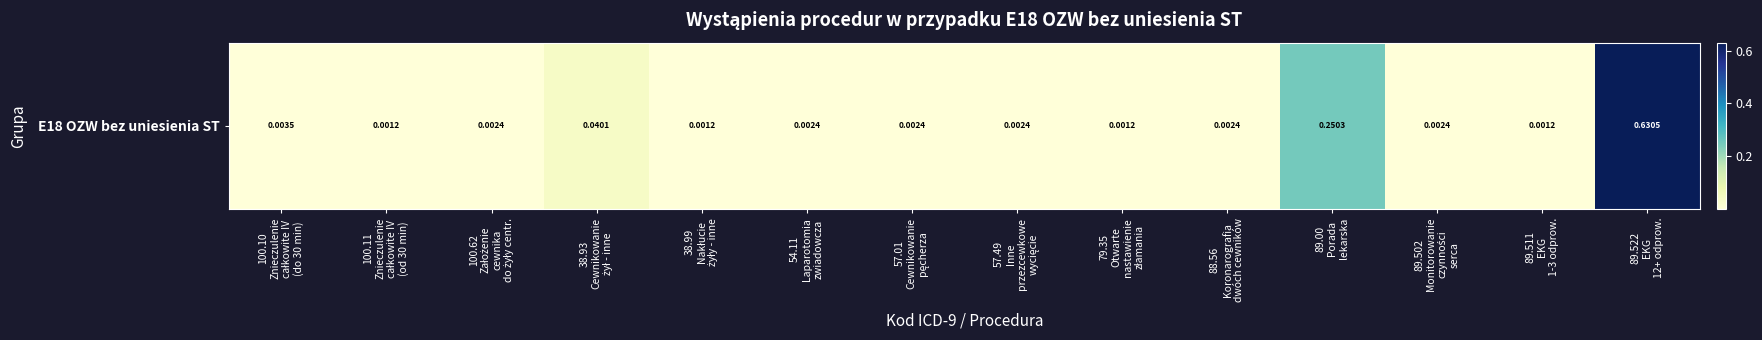

Reading right to left, list all the values displayed in this chart.

0.6	0.0	0.0	0.3	0.0	0.0	0.0	0.0	0.0	0.0	0.0	0.0	0.0	0.0